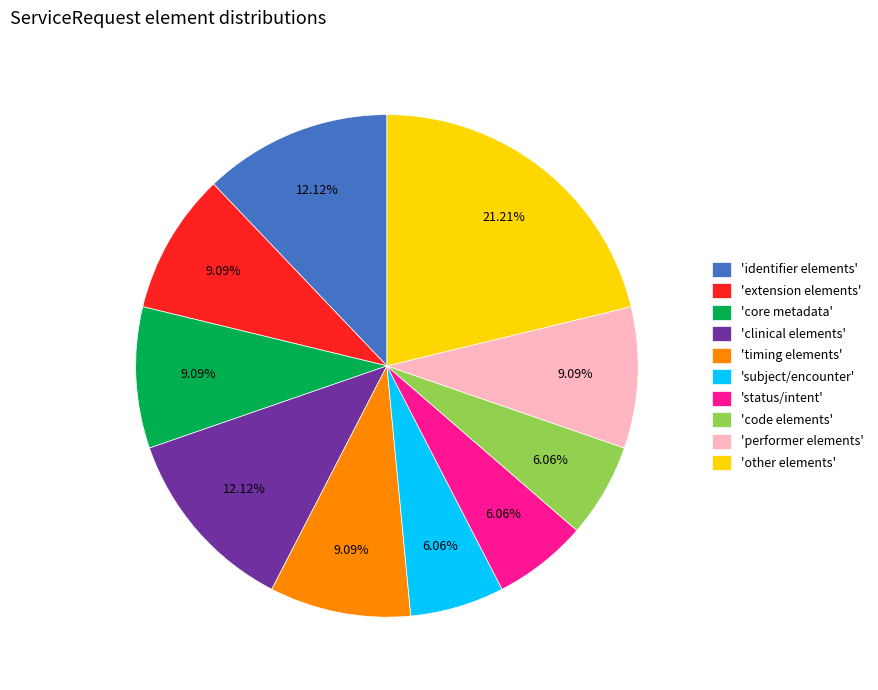

How many segments does this pie chart have?

10